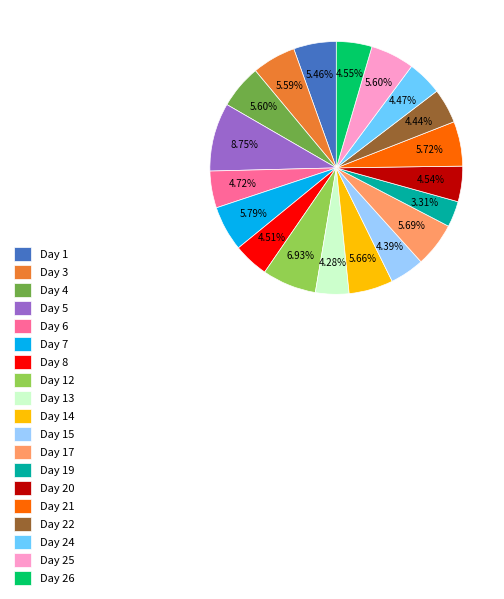

Which category has the biggest portion of the pie?

Day 5